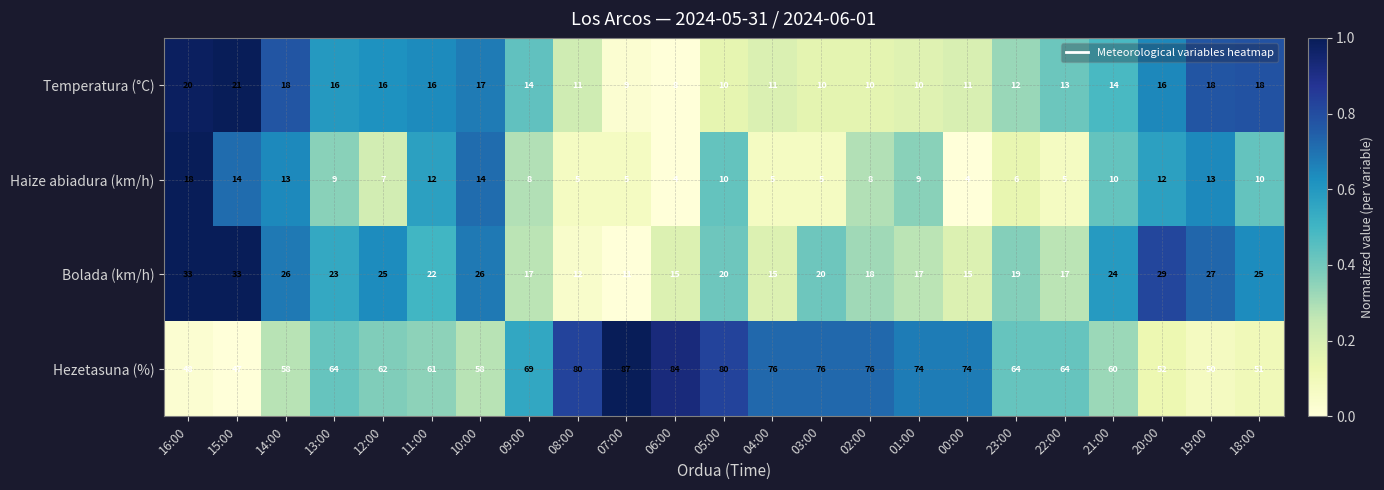

Rank the series by their maximum value, from lowest to highest.

Haize abiadura (km/h), Temperatura (°C), Bolada (km/h), Hezetasuna (%)